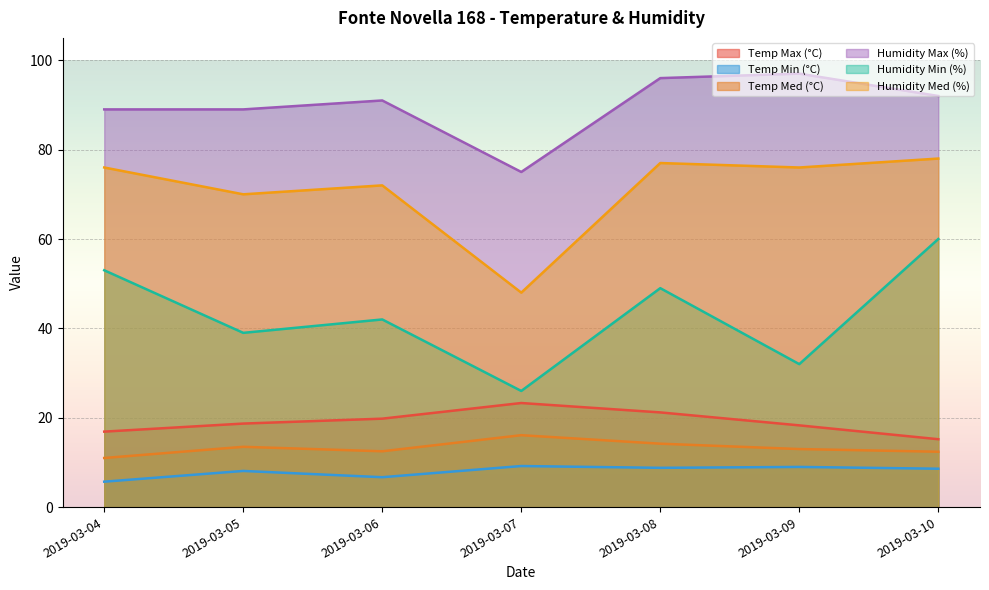

True or false: Temp Max (°C) and Temp Med (°C) cross at least once.

False